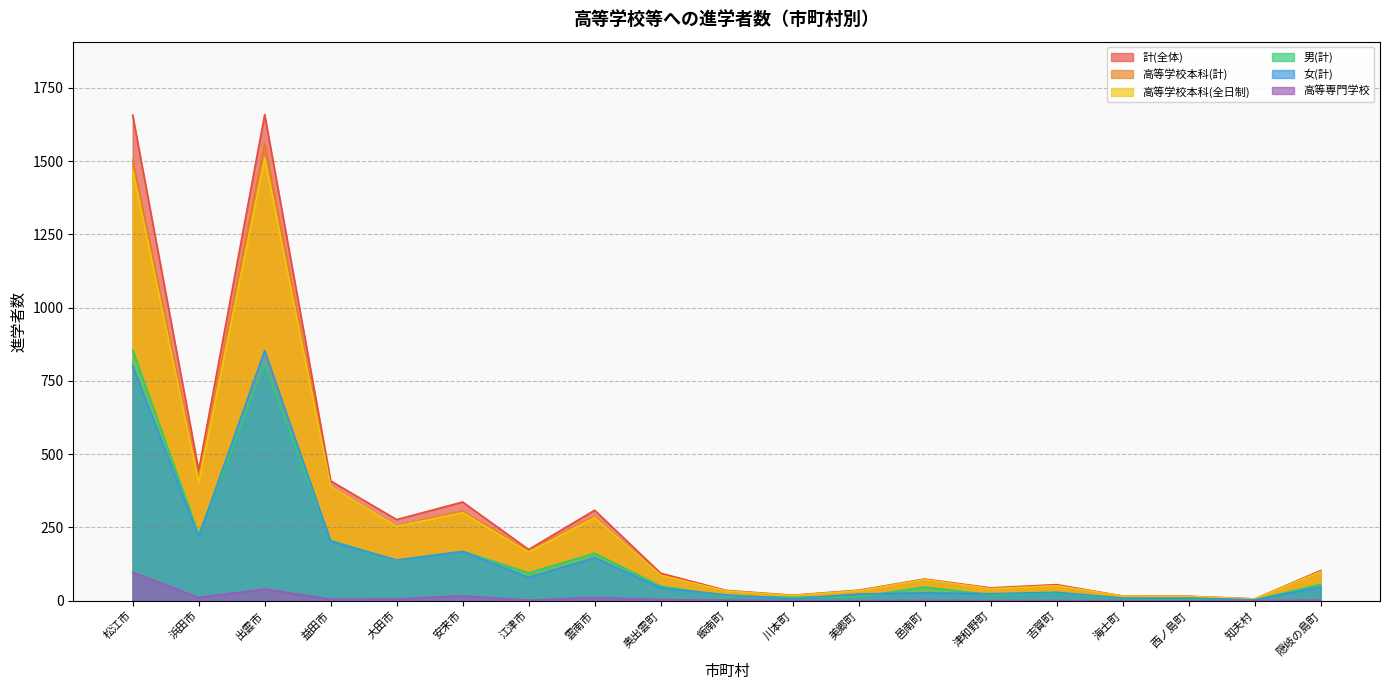

List the labels in order of 高等専門学校 value, smallest first.

川本町, 美郷町, 津和野町, 吉賀町, 海士町, 西ノ島町, 知夫村, 邑南町, 江津市, 飯南町, 隠岐の島町, 奥出雲町, 益田市, 大田市, 浜田市, 雲南市, 安来市, 出雲市, 松江市